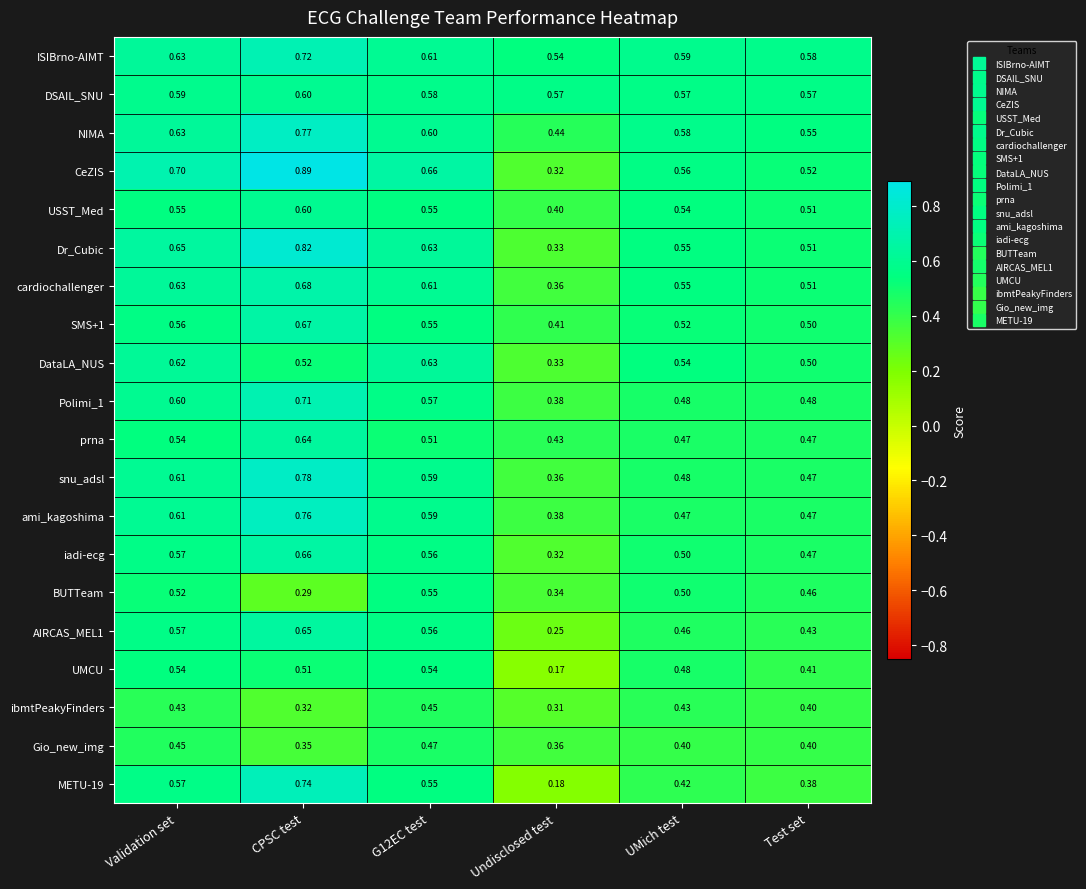

Where is ibmtPeakyFinders nearest to the value 0?

Undisclosed test